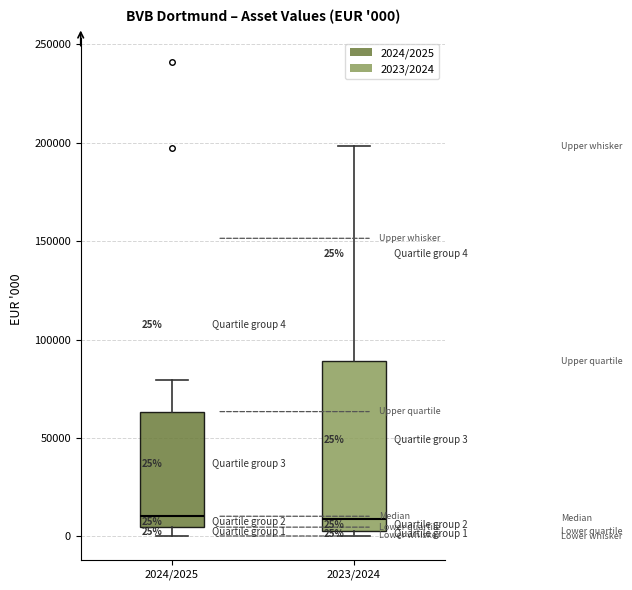

Comparing the boxes themselves (not the whiskers), which one is the tallest?

2023/2024